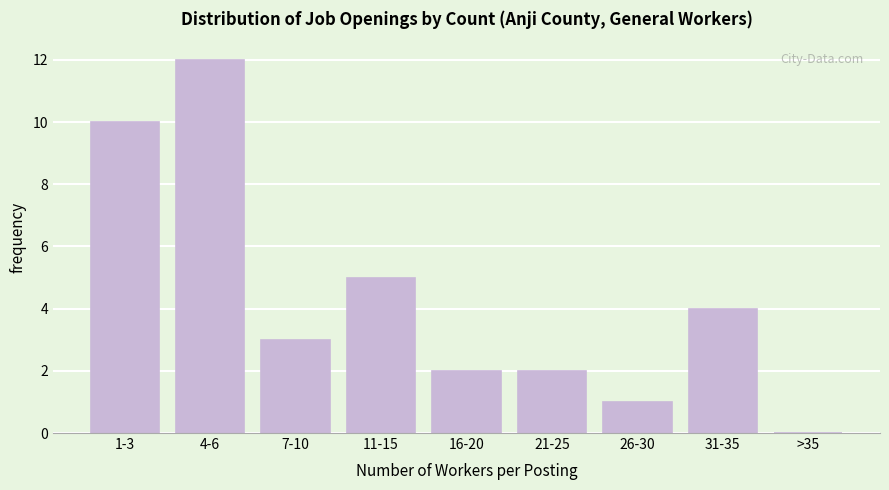

Reading left to right, transcribe all the data shown in this chart.

1-3=10	4-6=12	7-10=3	11-15=5	16-20=2	21-25=2	26-30=1	31-35=4	>35=0